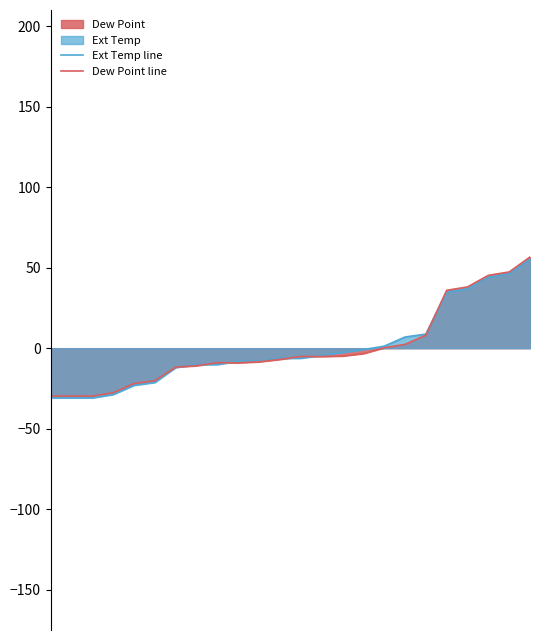

At which label is Ext Temp line closest to 12?

18